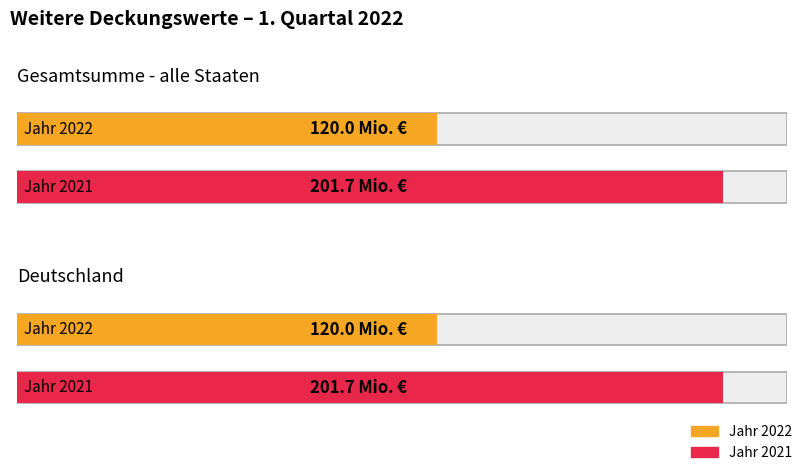

What are all the series names shown in the legend?

Jahr 2022, Jahr 2021